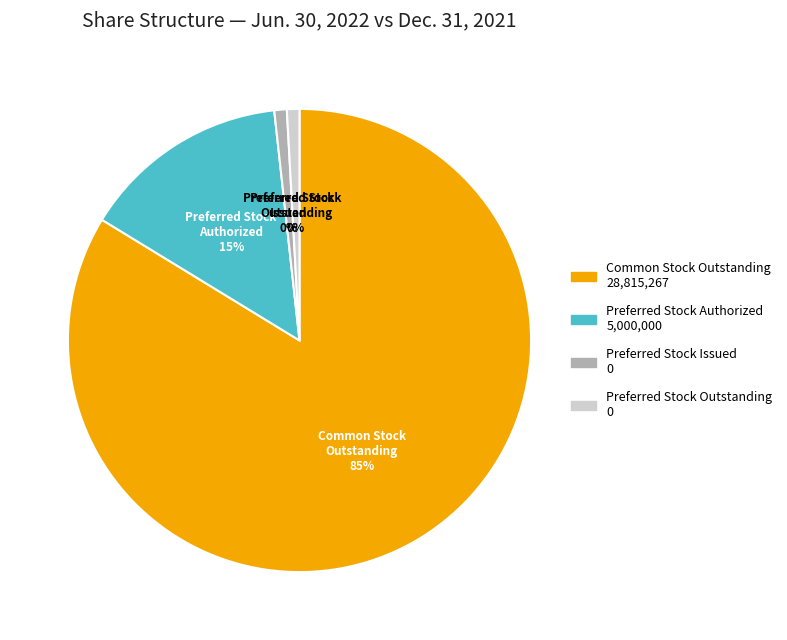

How many segments does this pie chart have?

4